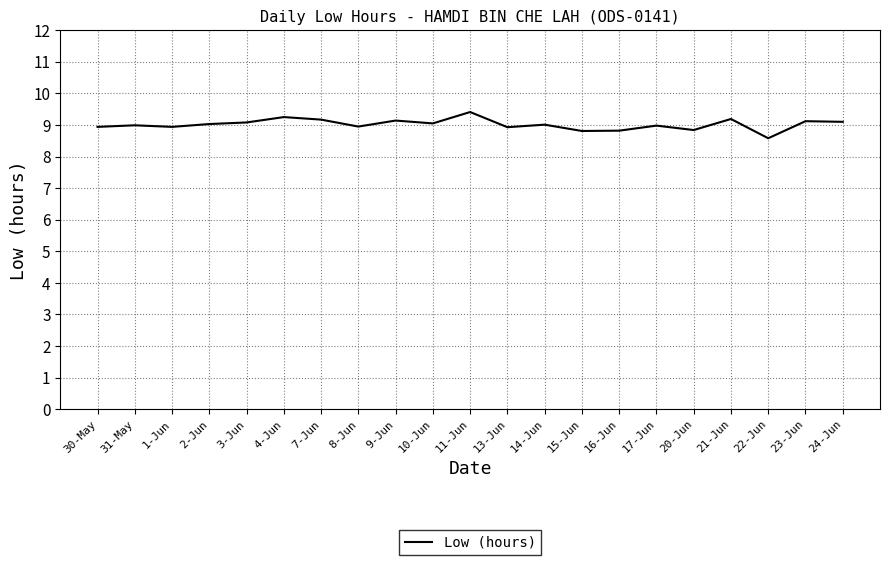

Where is the data nearest to the value 8?

22-Jun